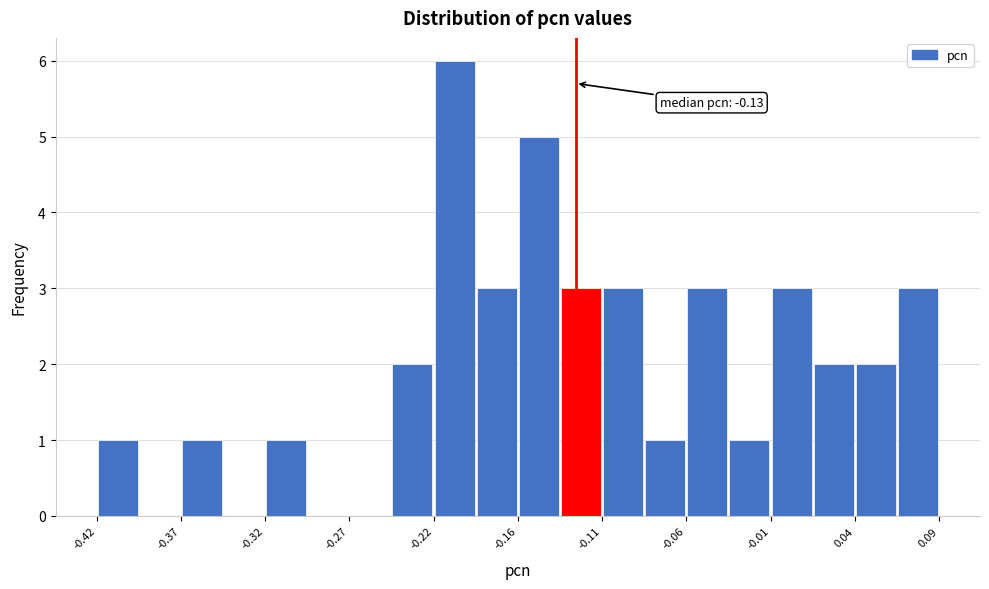

Read against the x-axis, roughly where is the centre of the tallest bar?

-0.20